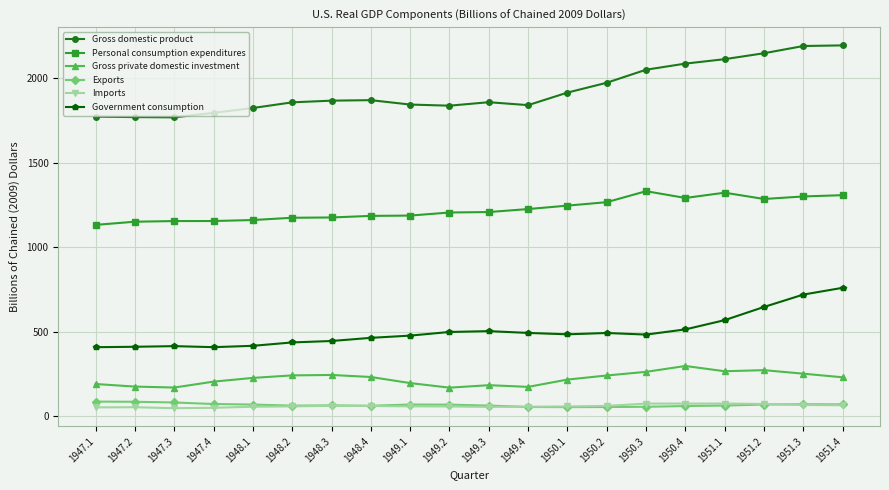

How many lines are shown in the chart?

6